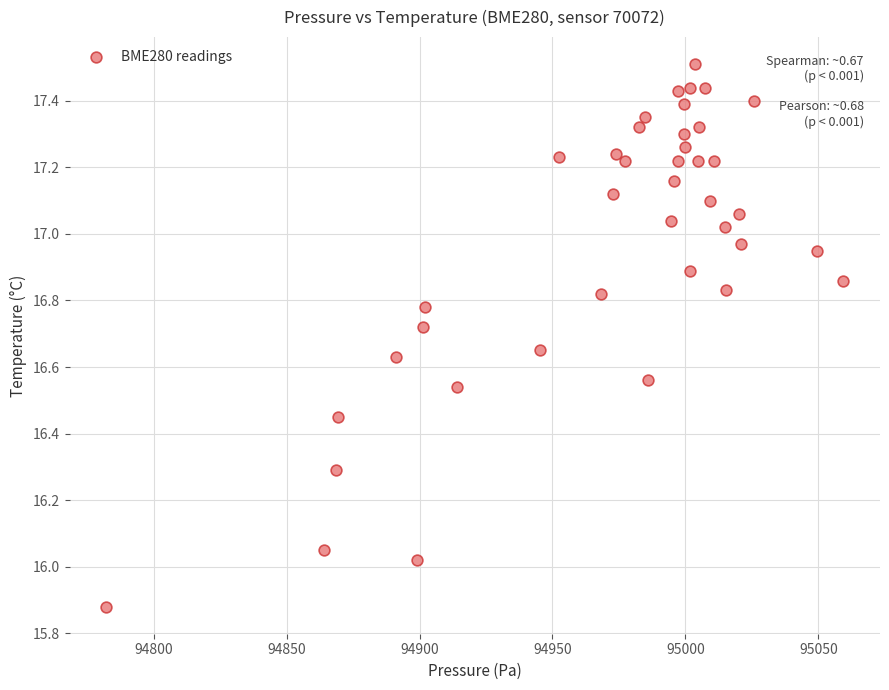

What is the range of Y values (max minus min)?

1.6